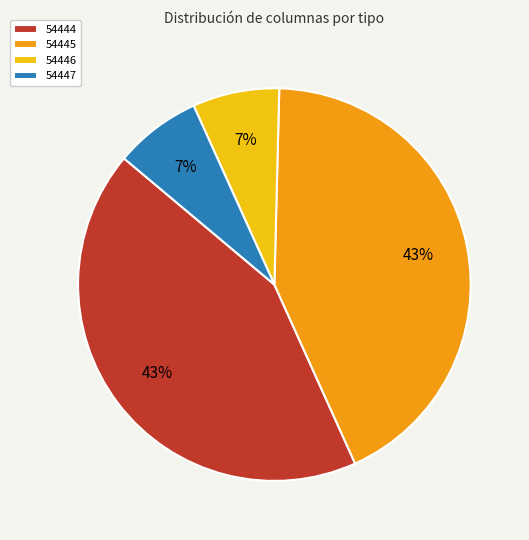

True or false: 54444 accounts for 43% of the total.

True